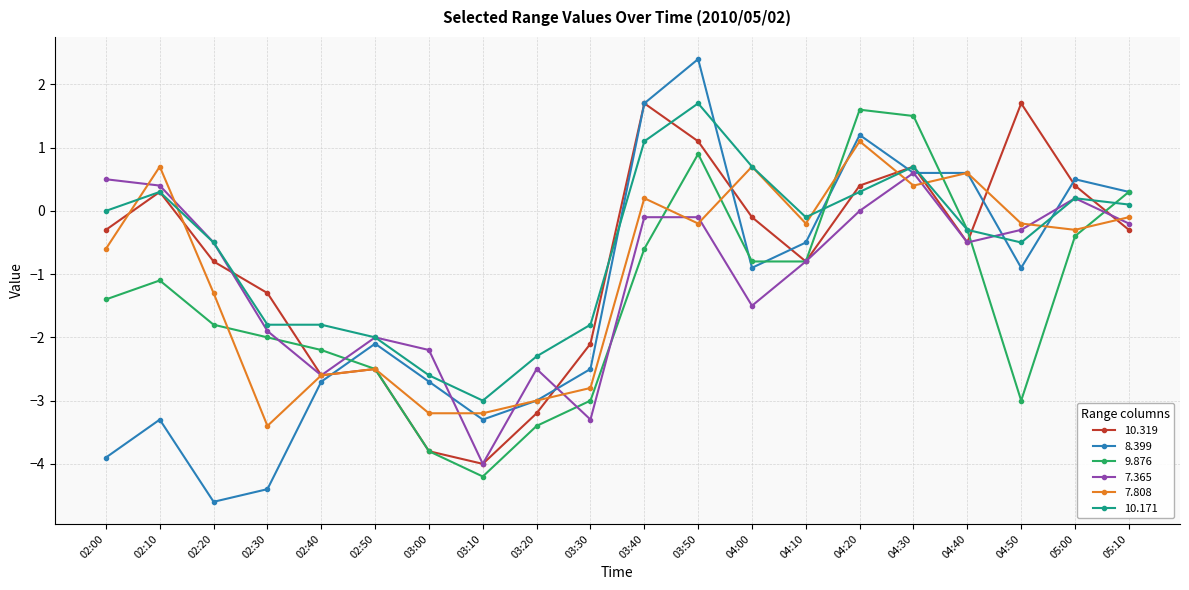

True or false: 10.319 has a value of -3.8 at 03:00.

True